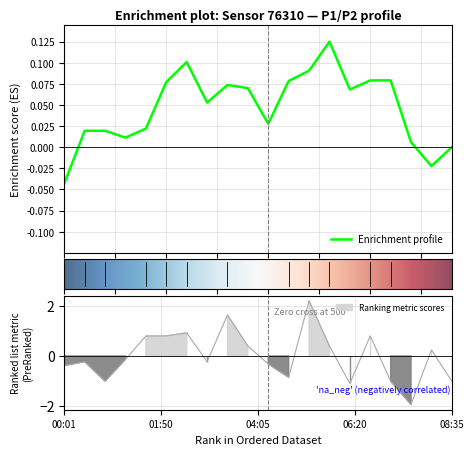

How many lines are shown in the chart?

1